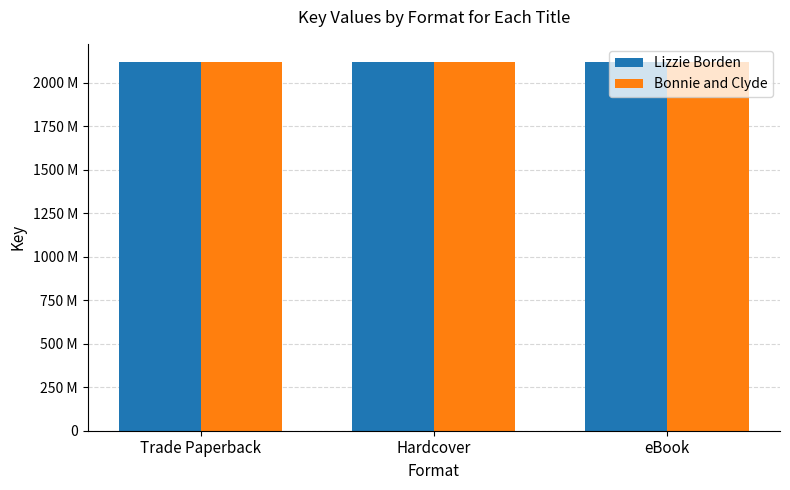

Does the chart contain any negative values?

No